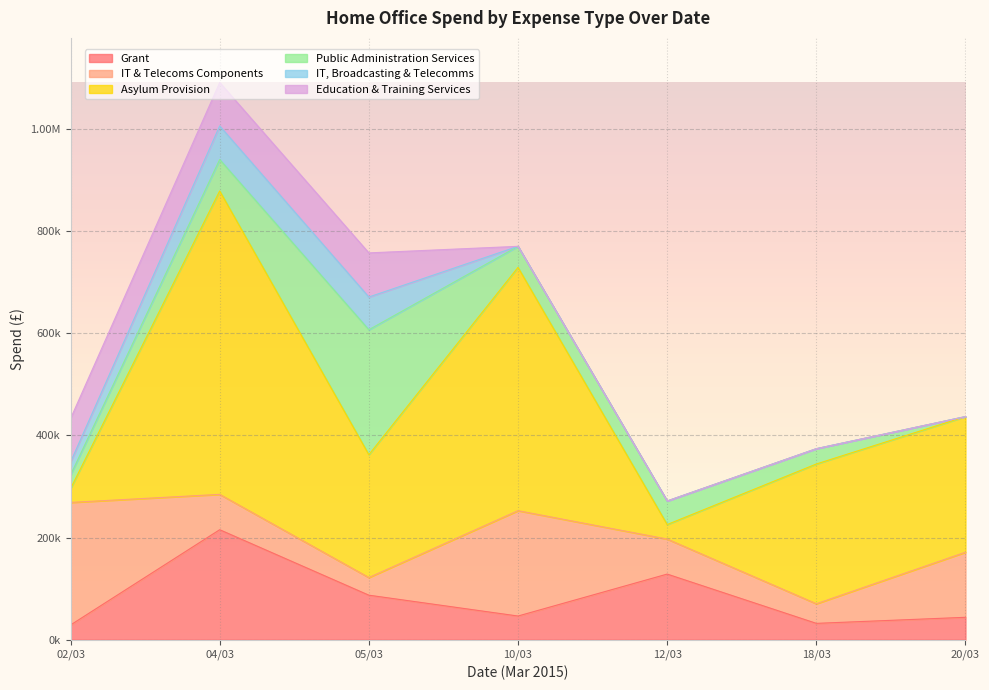

What is the sum of the Grant values at 10/03 and 20/03?

90066.8